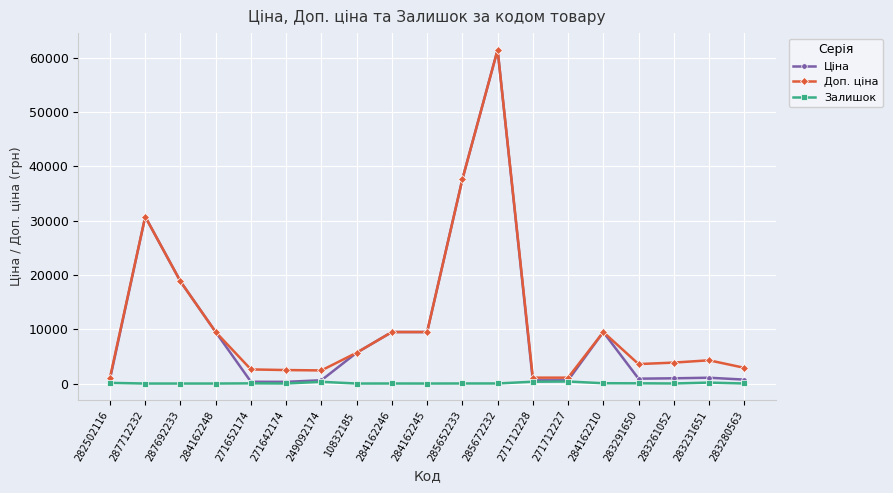

At which category does Ціна reach its first local peak?

287712232